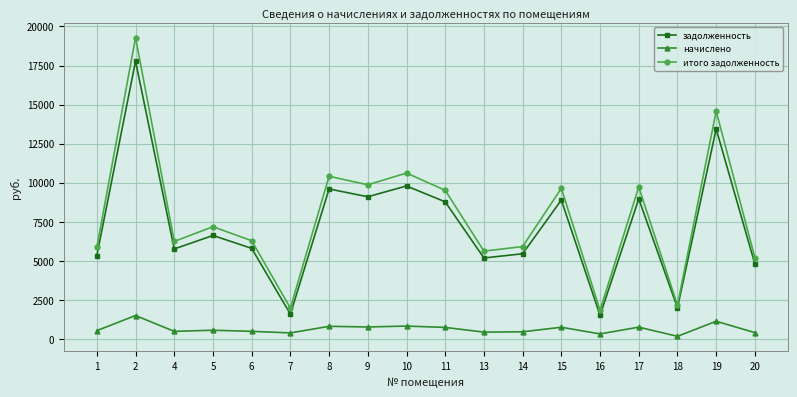

Is it true that итого задолженность equals 2165.3 at 18?

True